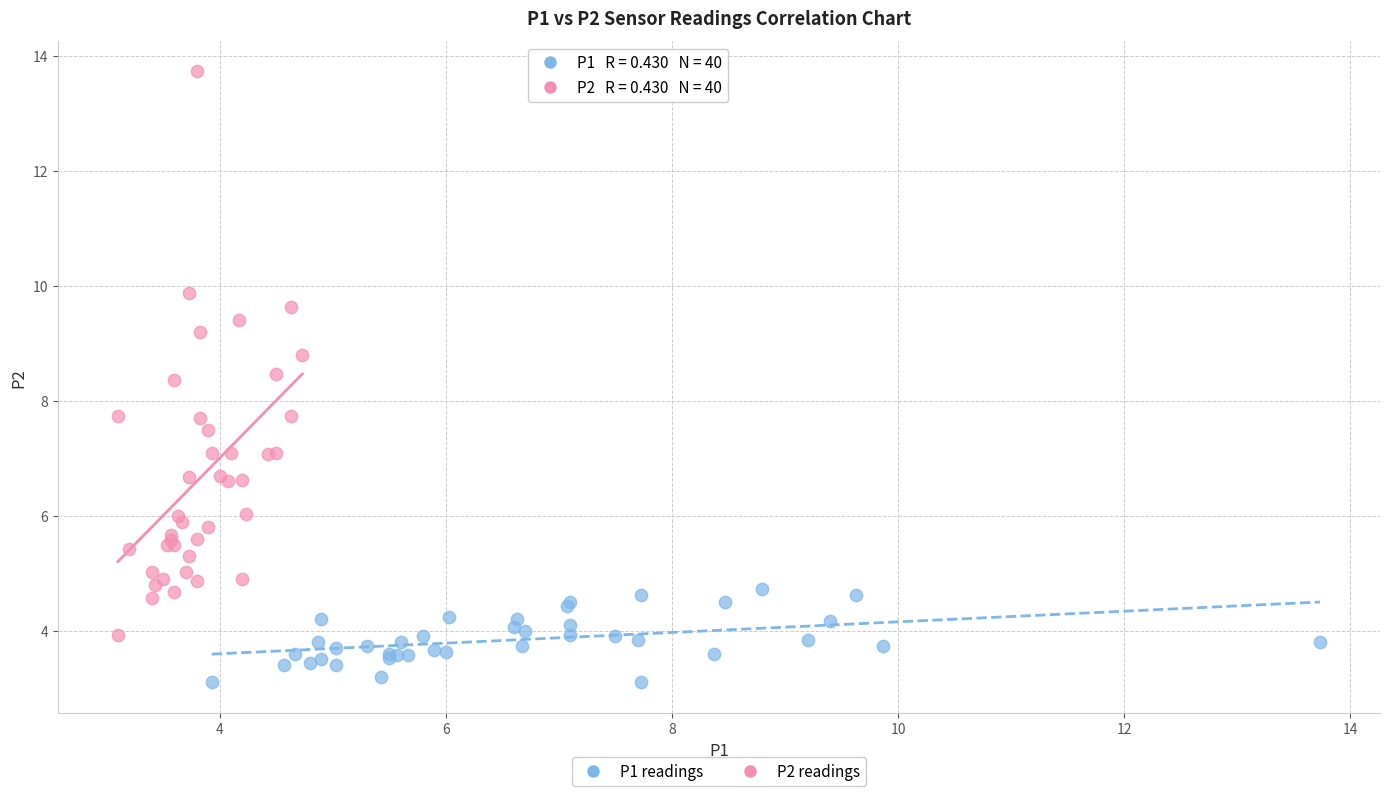

Which series reaches the maximum Y coordinate?

P2 readings